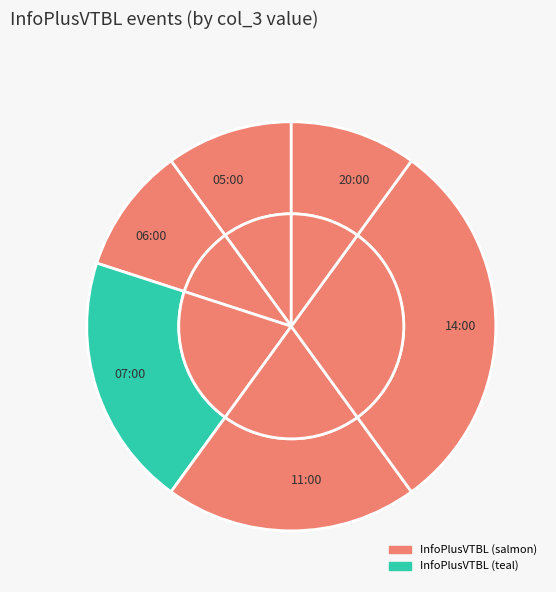

Which category has the biggest portion of the pie?

14:00